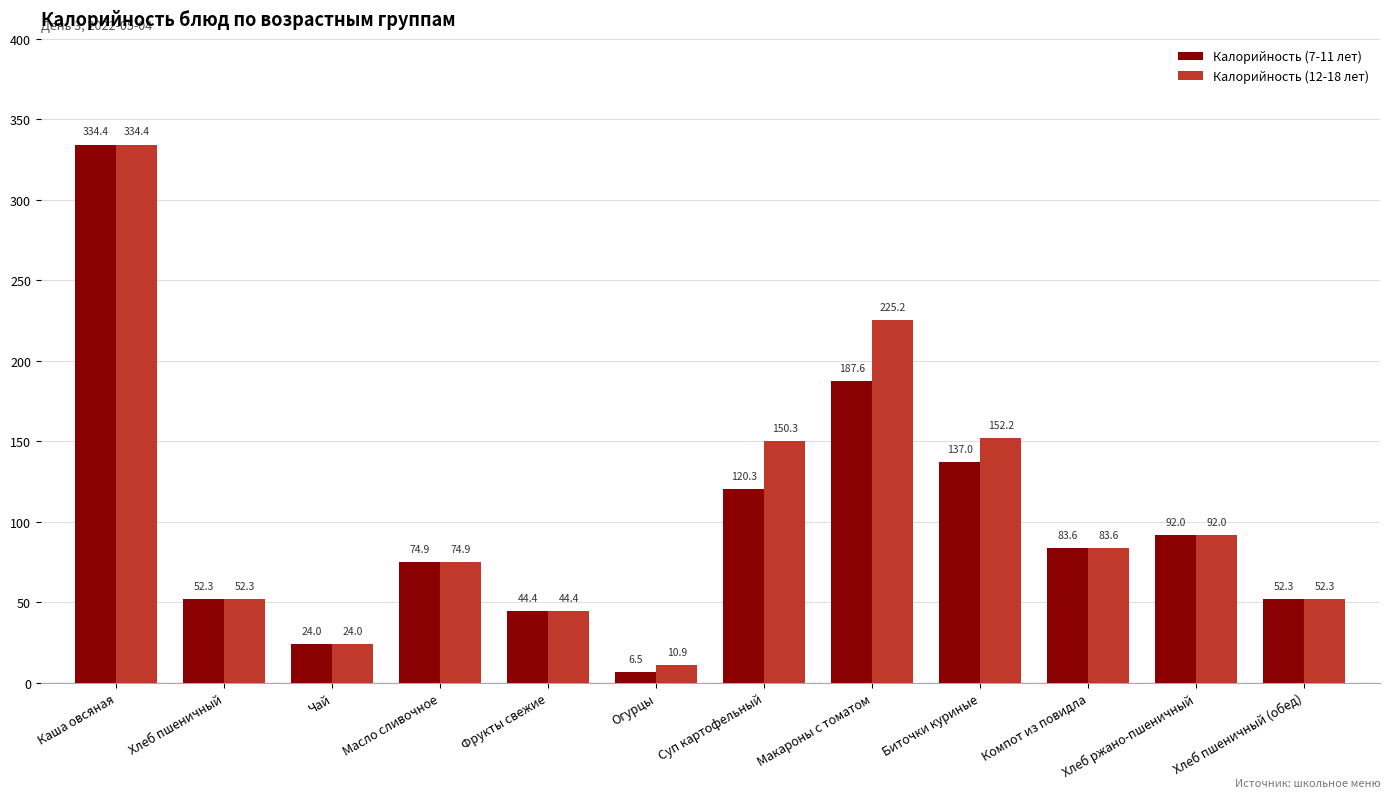

Rank the series by their average value, from highest to lowest.

Калорийность (12-18 лет), Калорийность (7-11 лет)